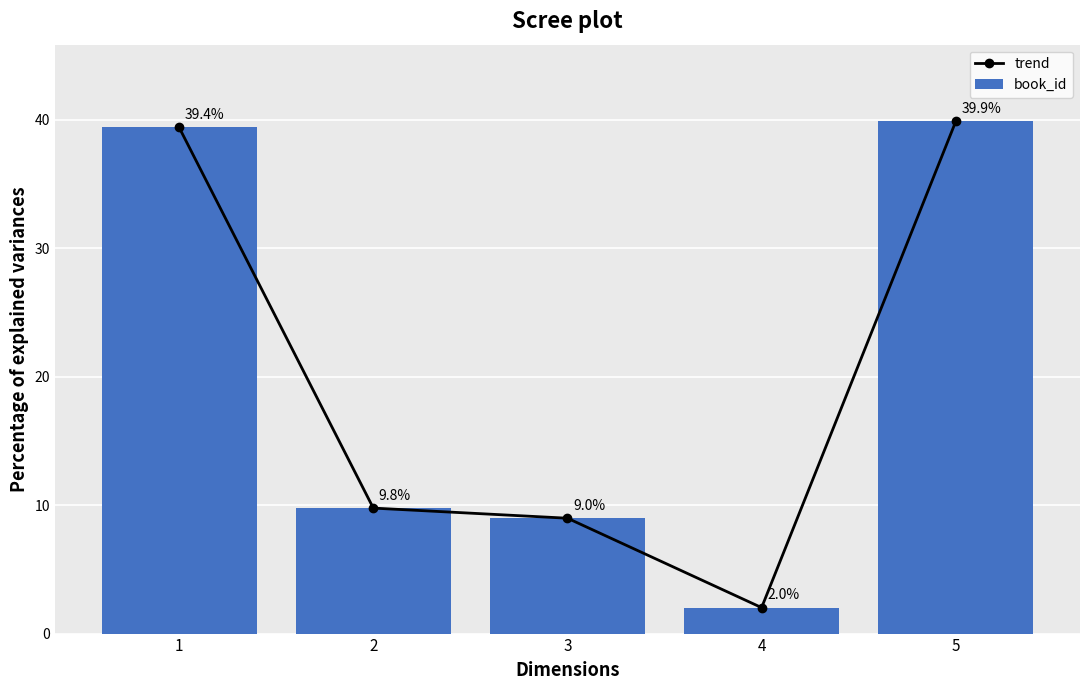

How many values in the book_id series are below 9?

2